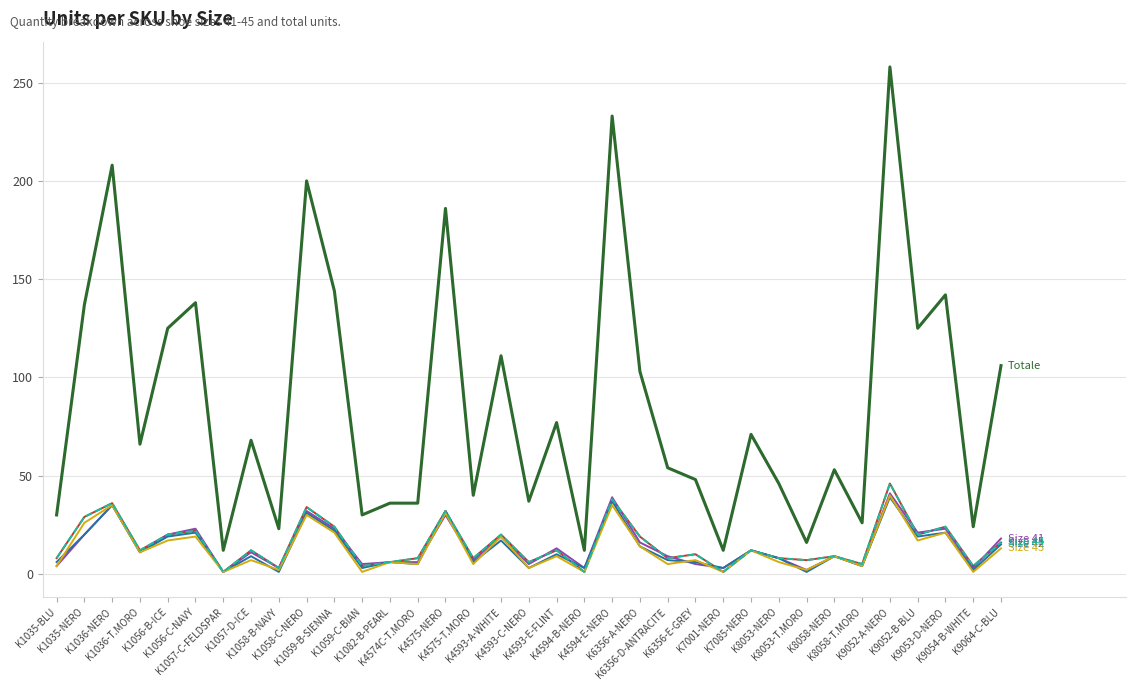

Does the chart have visible grid lines?

Yes